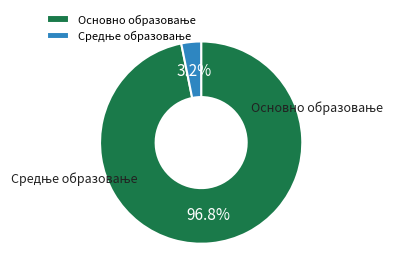

What is the largest slice in the pie chart?

Основно образовање